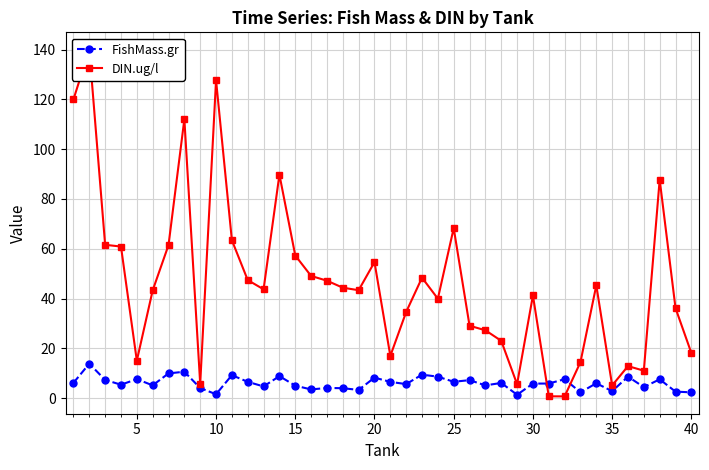

True or false: FishMass.gr has more than 0 interior local peaks.

True